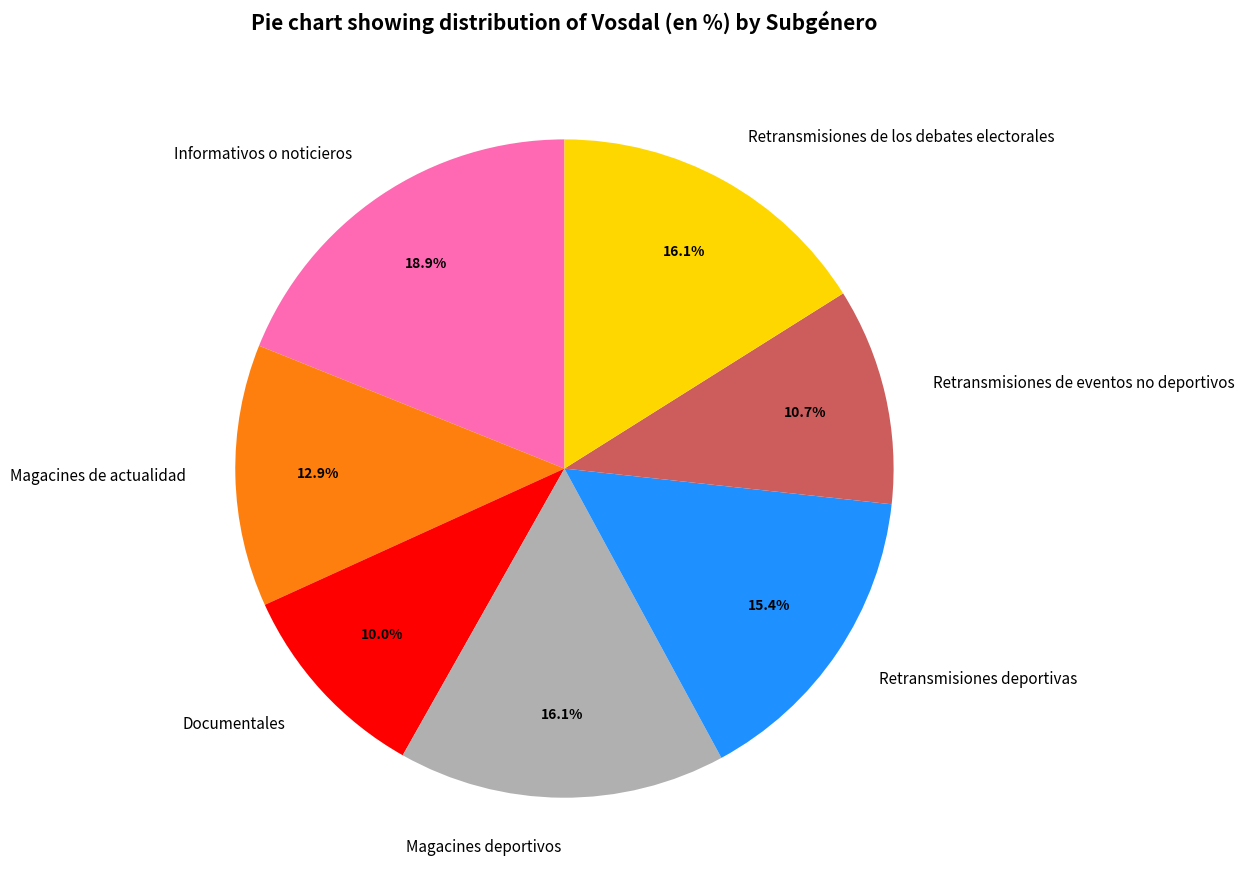

Approximately how many times larger is the value at Magacines de actualidad compared to Documentales?

1.3